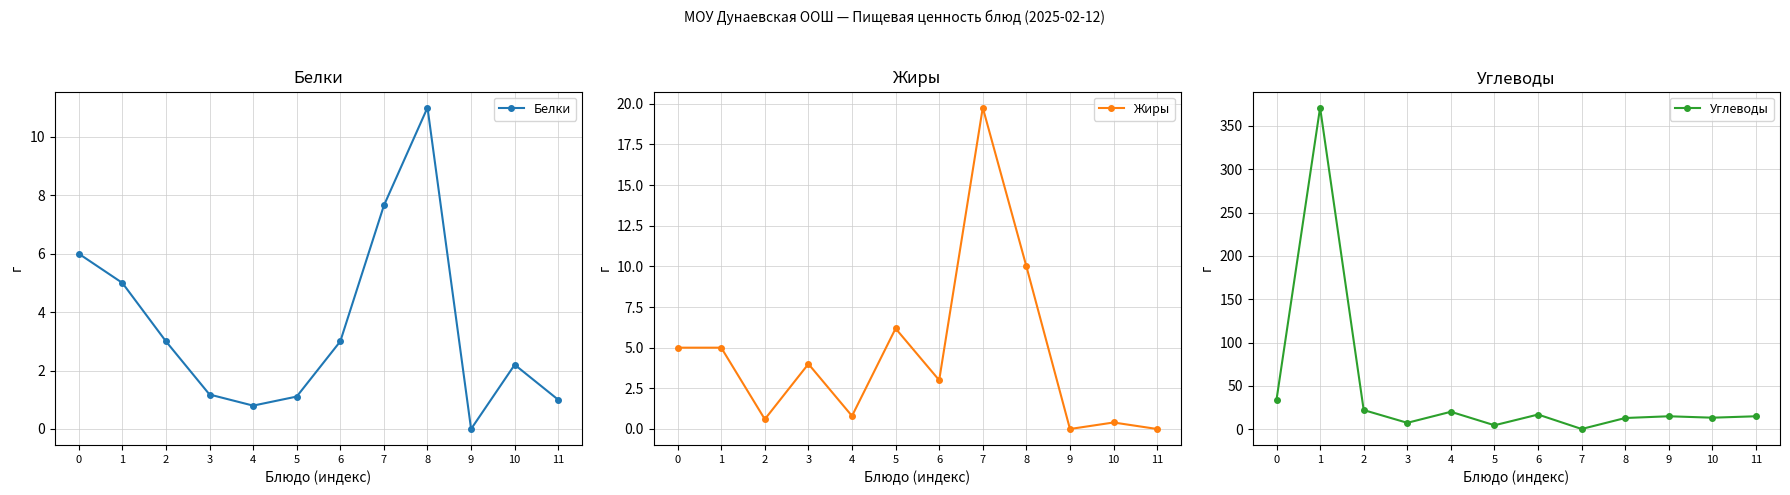

Does the chart display data point markers on the line(s)?

Yes